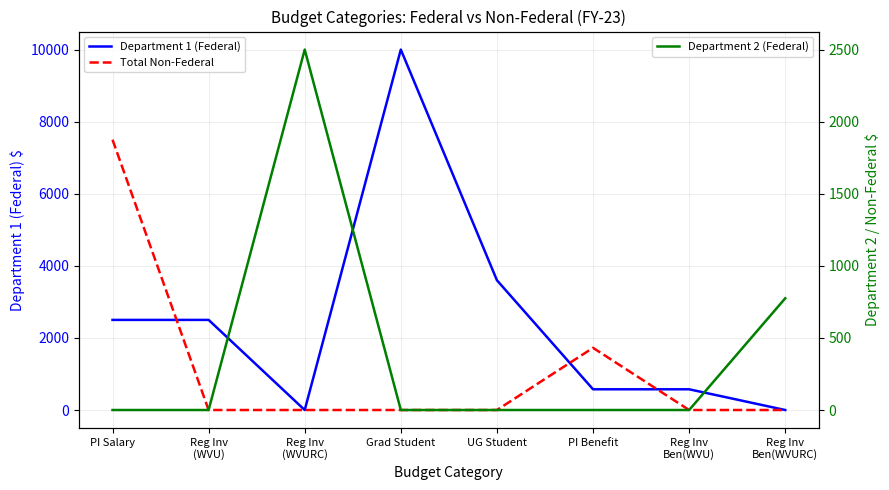

Rank the series by their maximum value, from lowest to highest.

Department 2 (Federal), Total Non-Federal, Department 1 (Federal)